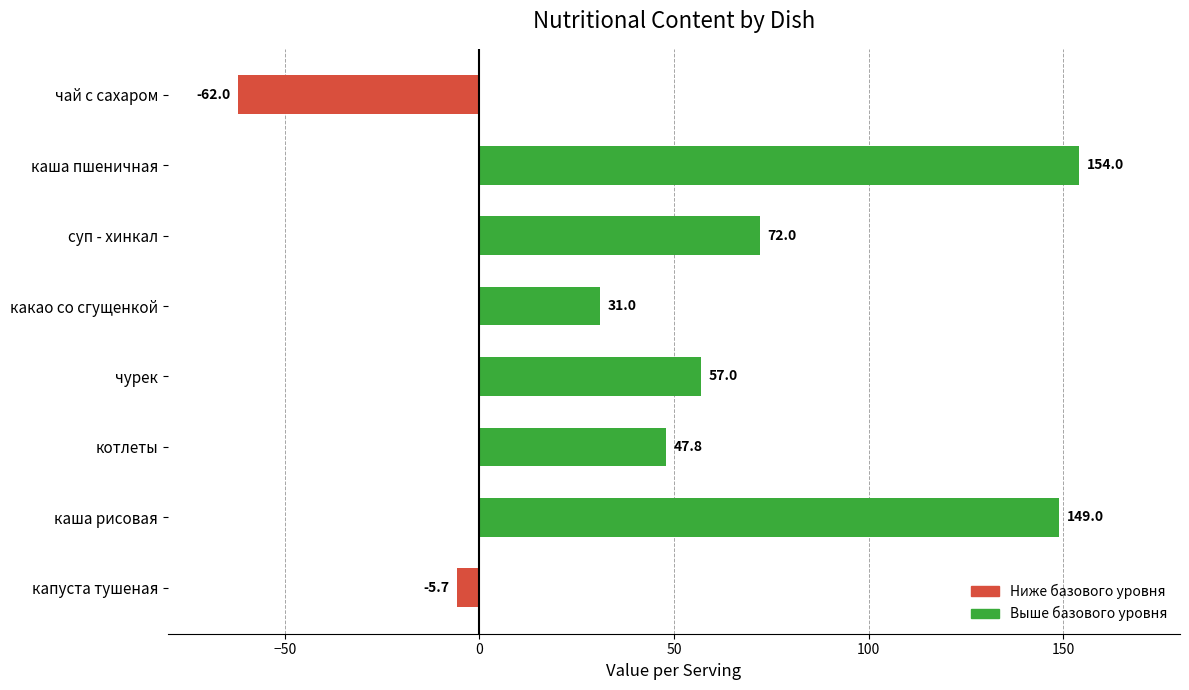

What is the difference between the second highest and minimum values?

211.0